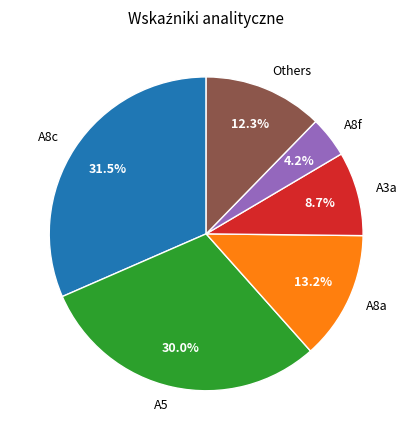

What is the largest slice in the pie chart?

A8c